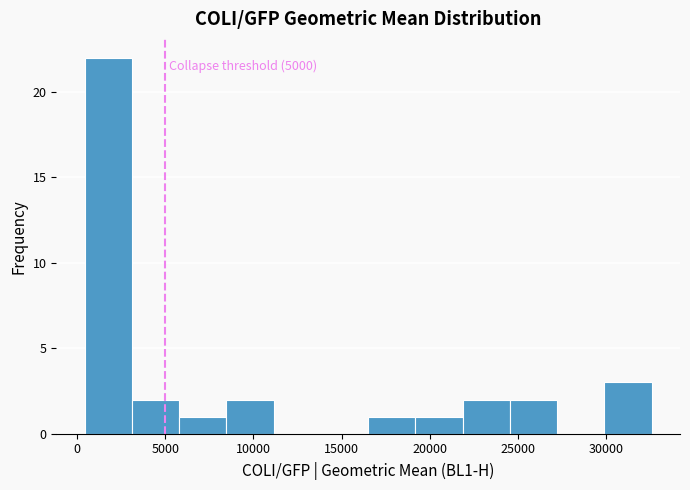

Over which range of the x-axis is the bar tallest?

500 to 3000